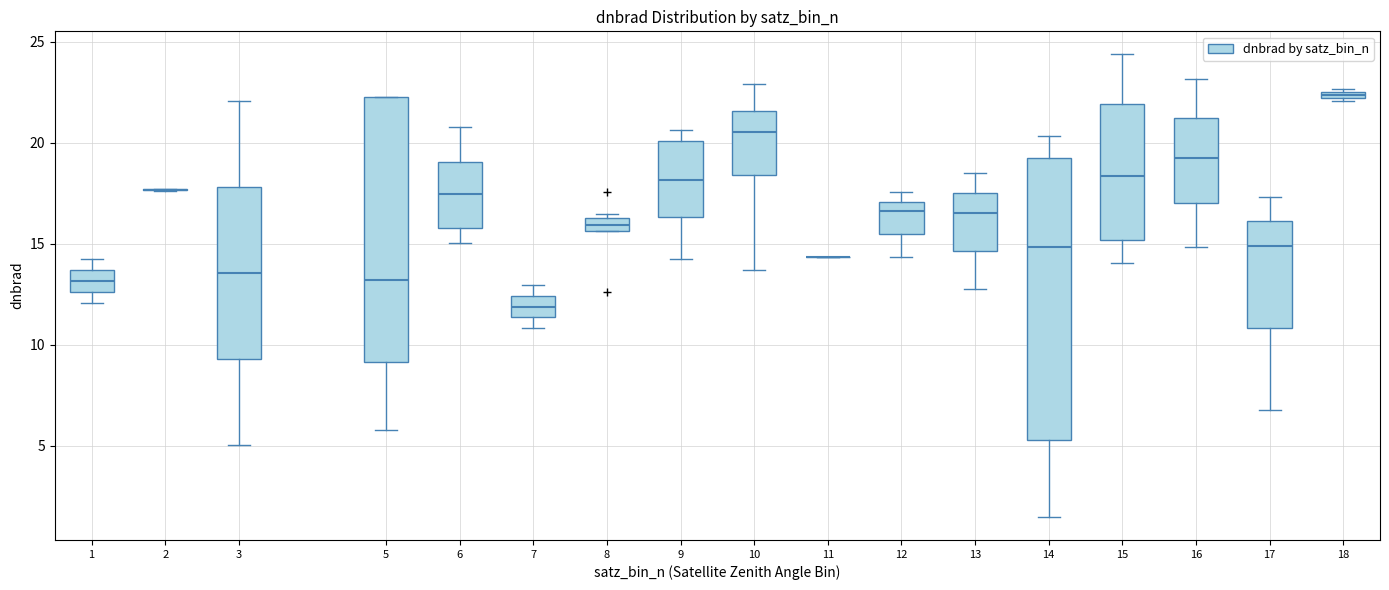

Where is the upper edge of the box at x = 18 on the y-axis? The values are not printed on the chart, so give them approximately, as read against the axis.

22.5